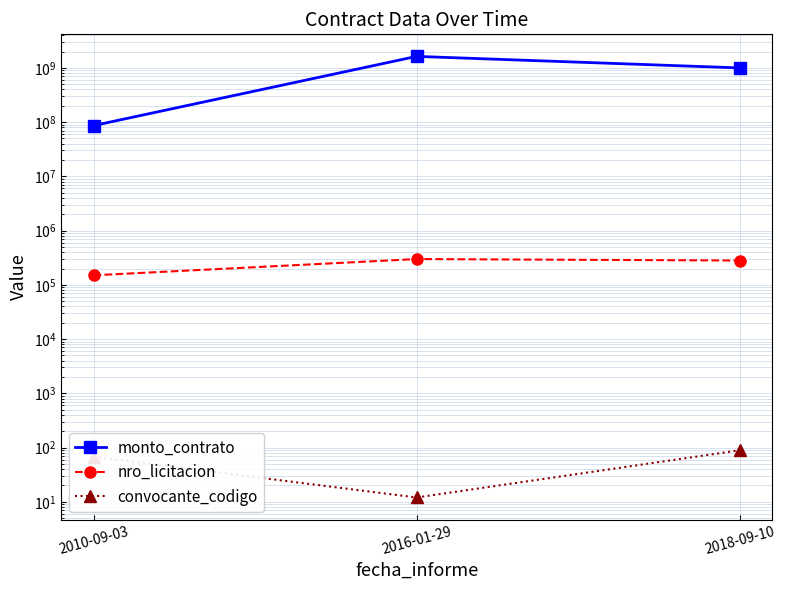

Between 2010-09-03 and 2016-01-29, which series saw the biggest shift?

monto_contrato